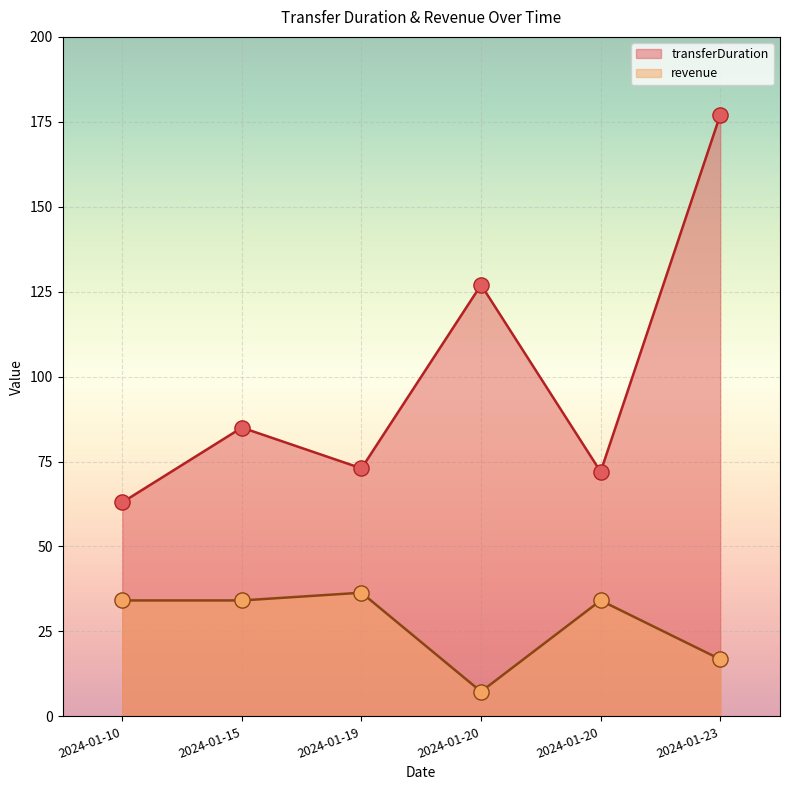

What are all the series names shown in the legend?

transferDuration, revenue